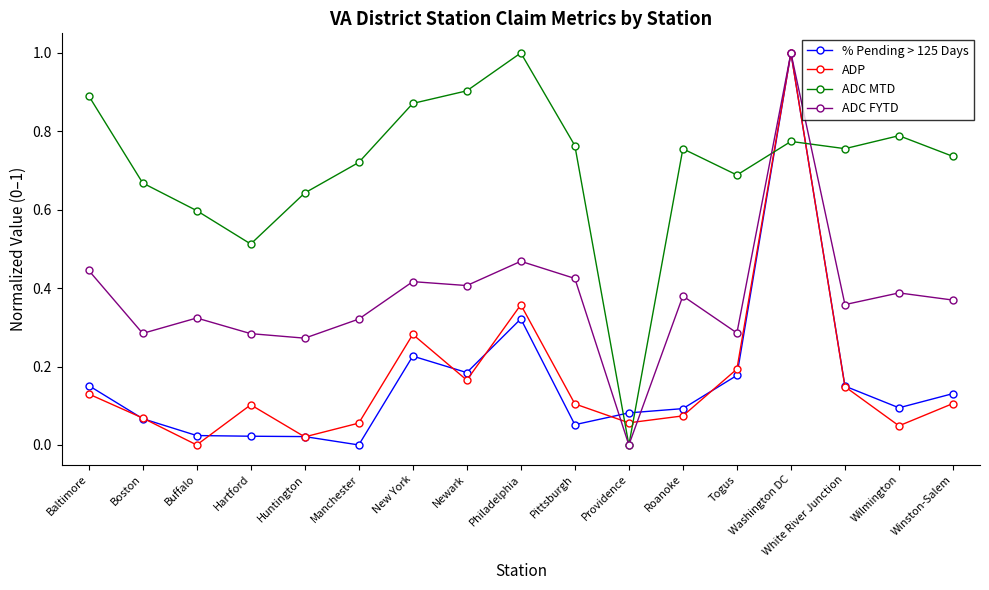

At which label is ADP closest to 0?

Buffalo